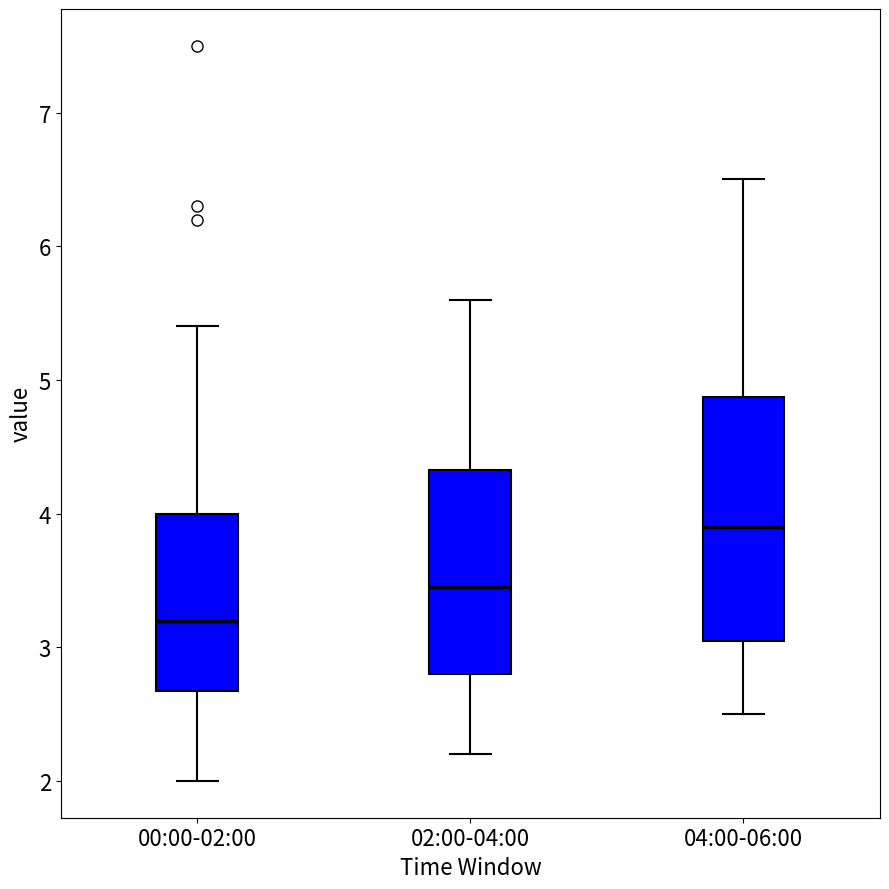

Where does the median line of the box for 04:00-06:00 sit on the y-axis? The values are not printed on the chart, so give them approximately, as read against the axis.

3.9